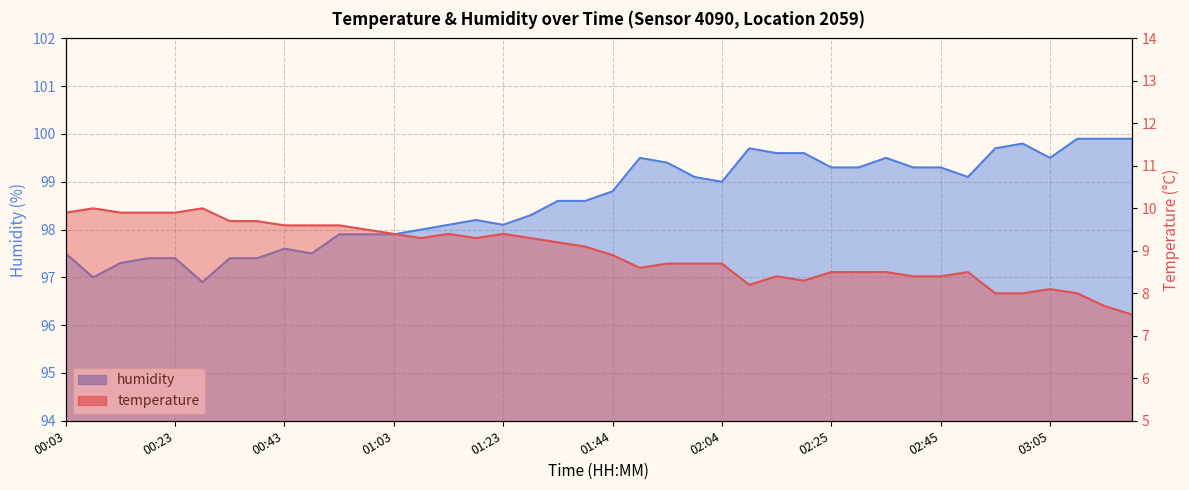

Is it true that humidity equals 38.1 at 02:35?

False